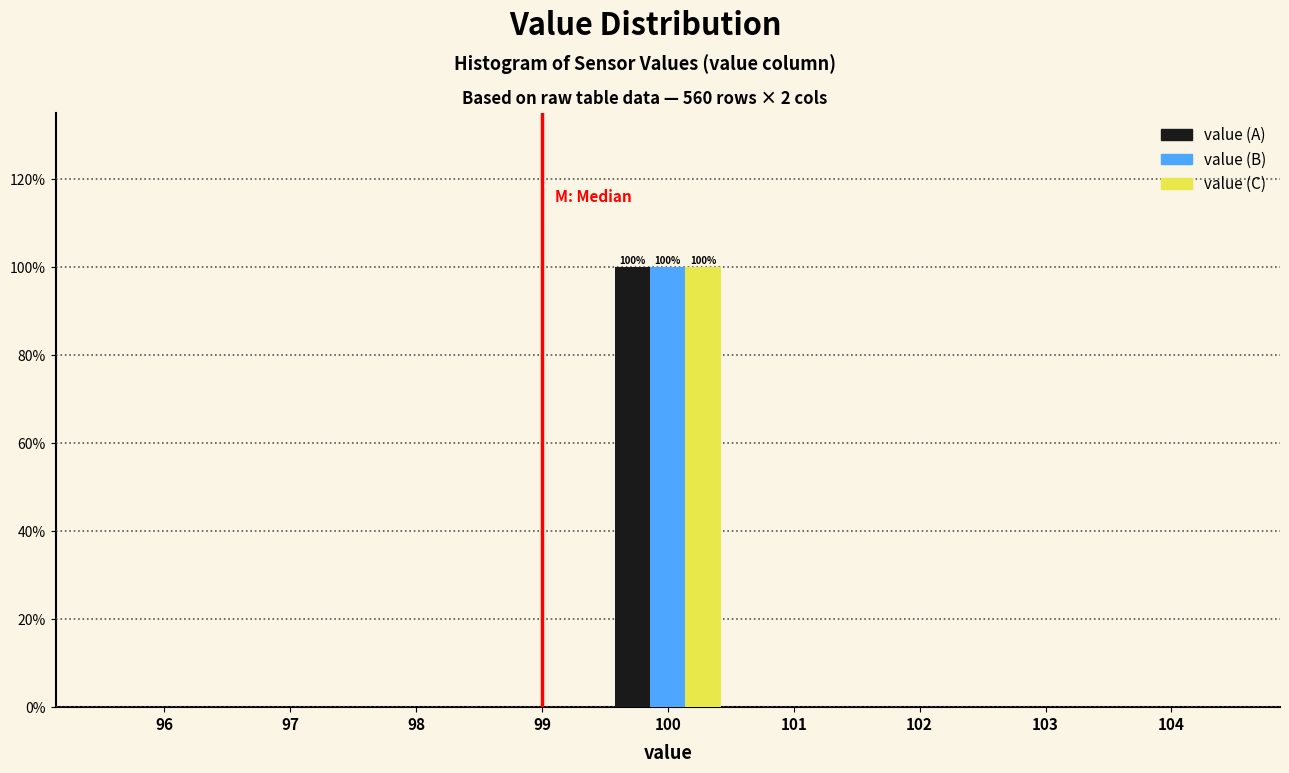

Reading left to right, what are all the values shown in this chart?

value (A): 96=0	97=0	98=0	99=0	100=100	101=0	102=0	103=0	104=0
value (B): 96=0	97=0	98=0	99=0	100=100	101=0	102=0	103=0	104=0
value (C): 96=0	97=0	98=0	99=0	100=100	101=0	102=0	103=0	104=0